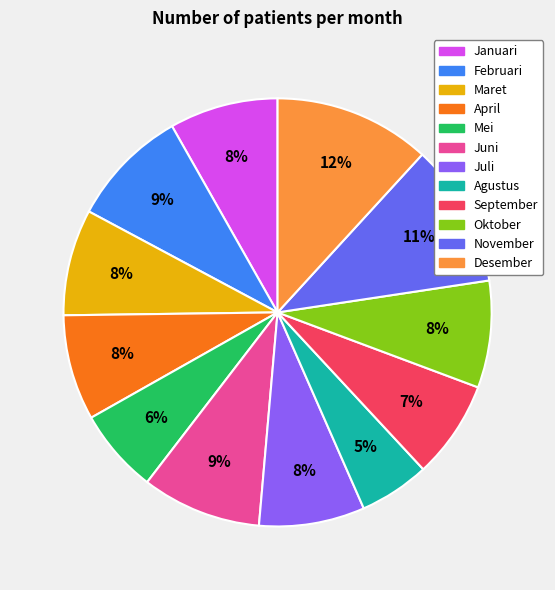

Combined, do Juni and Oktober account for over 50%?

No